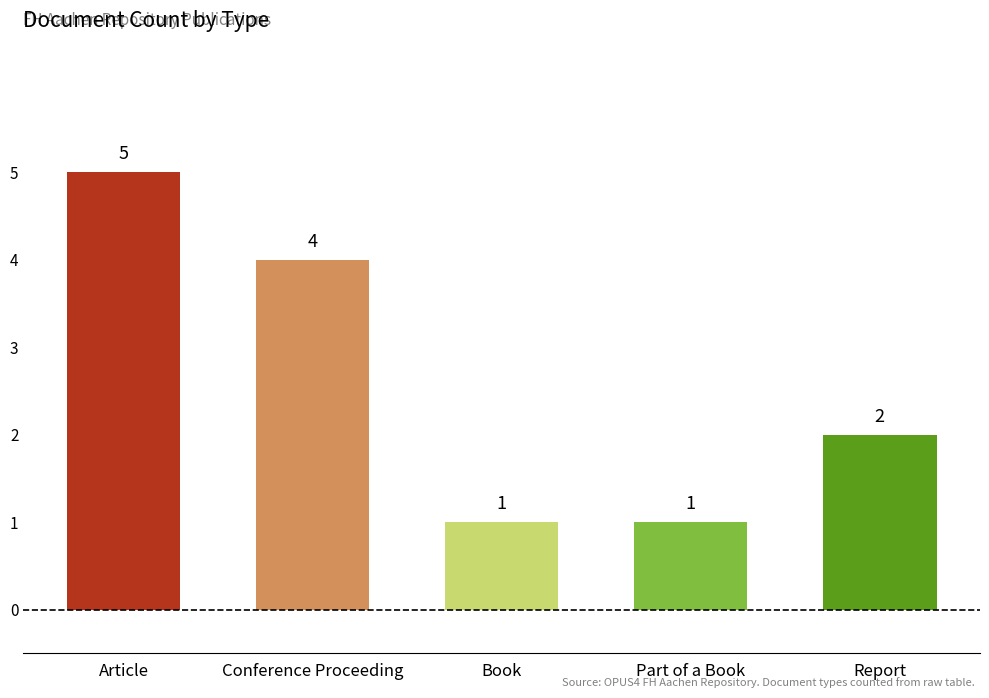

What is the average value?

3